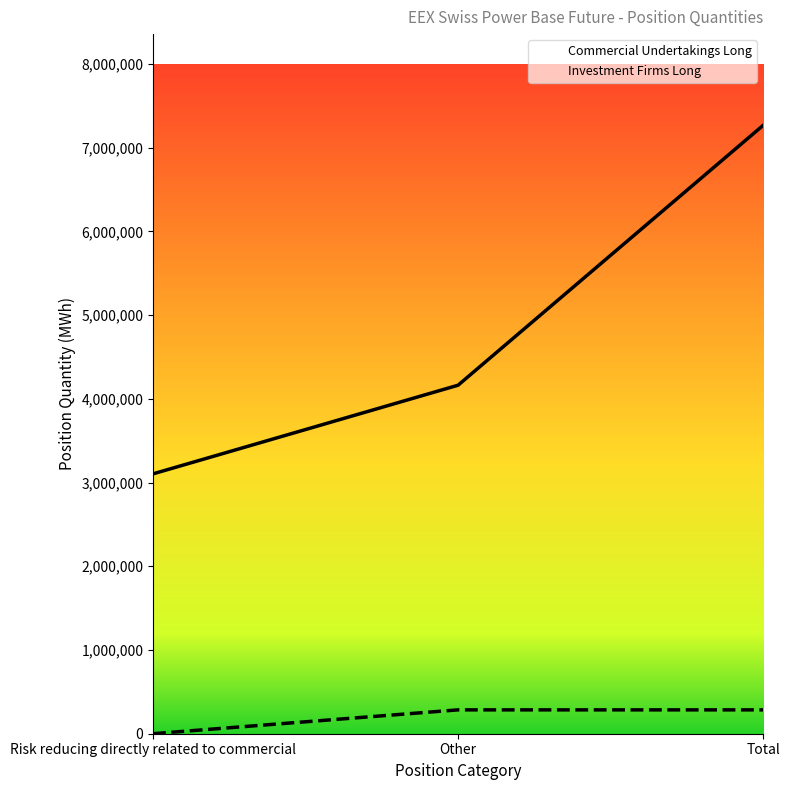

What is the total value across all series at Other?

4446904